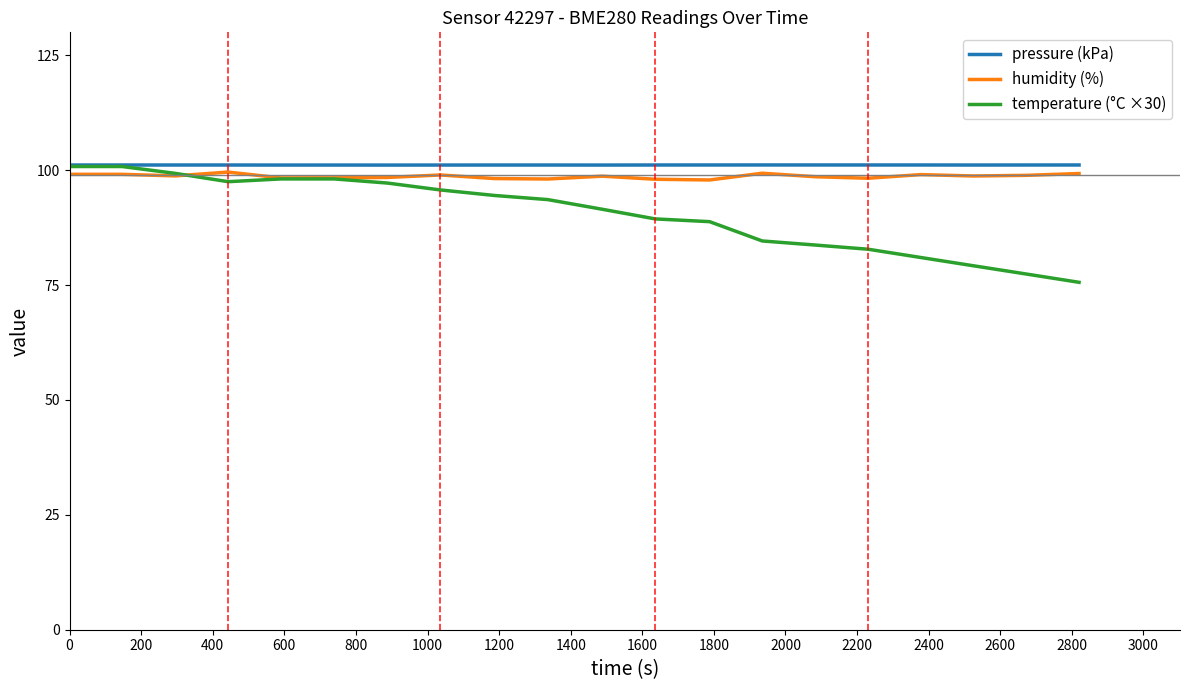

Which series has the largest range (max minus min)?

temperature (°C ×30)